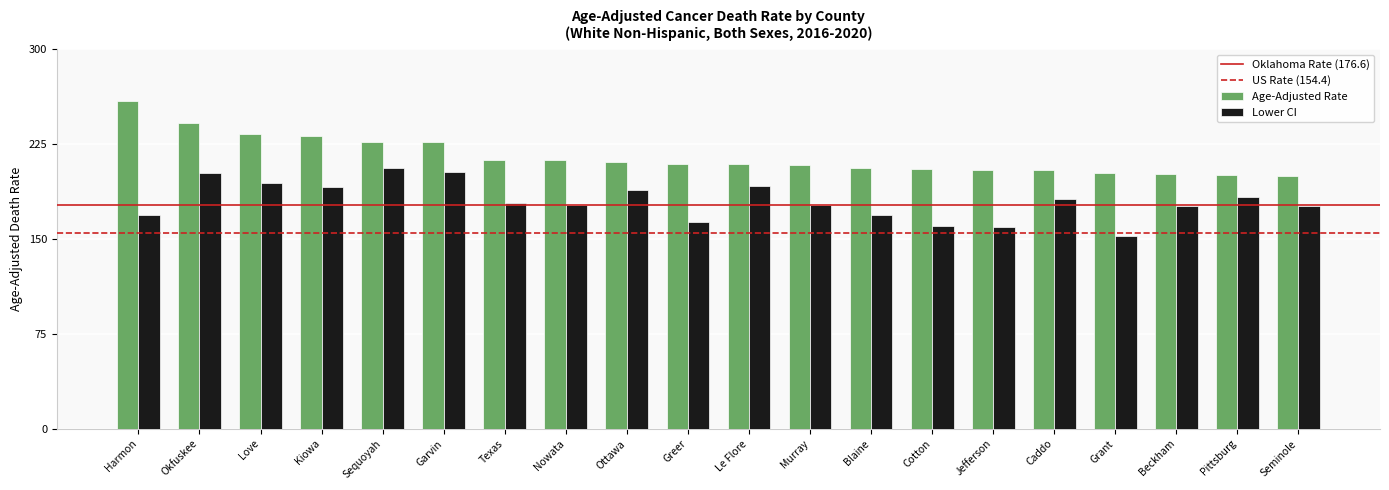

Are the bars grouped side by side (vs. stacked)?

Yes